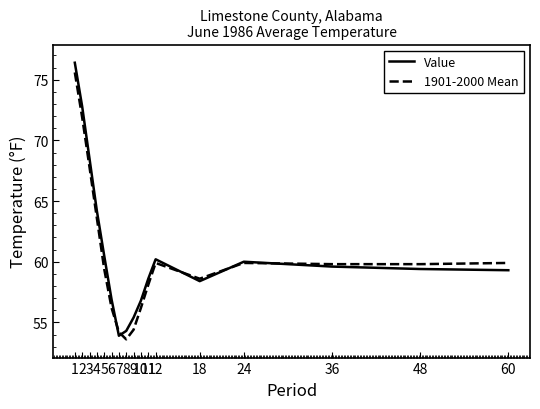

What is the average value of the Value series?

60.9